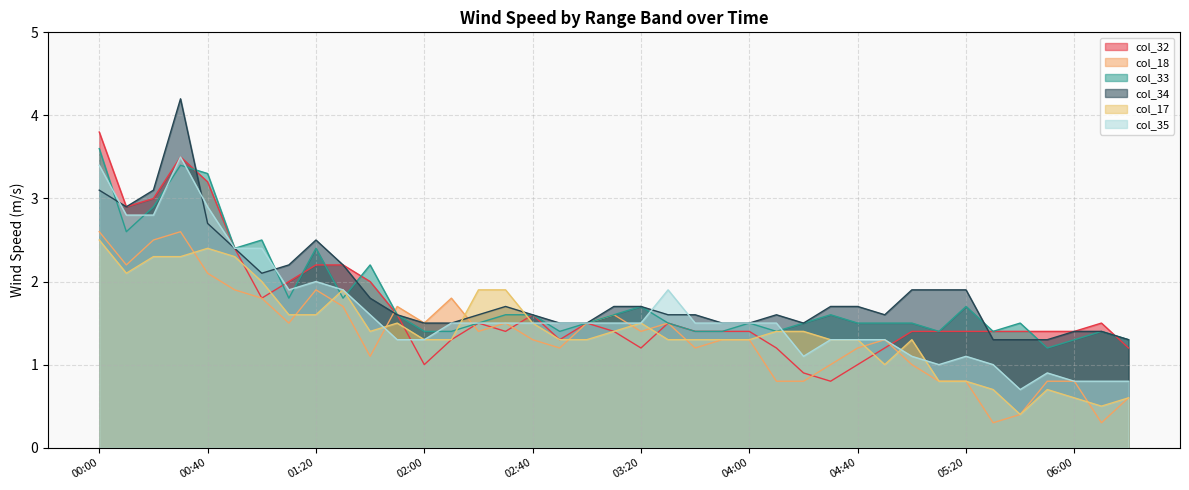

Which category has the lowest value across all series?

05:30